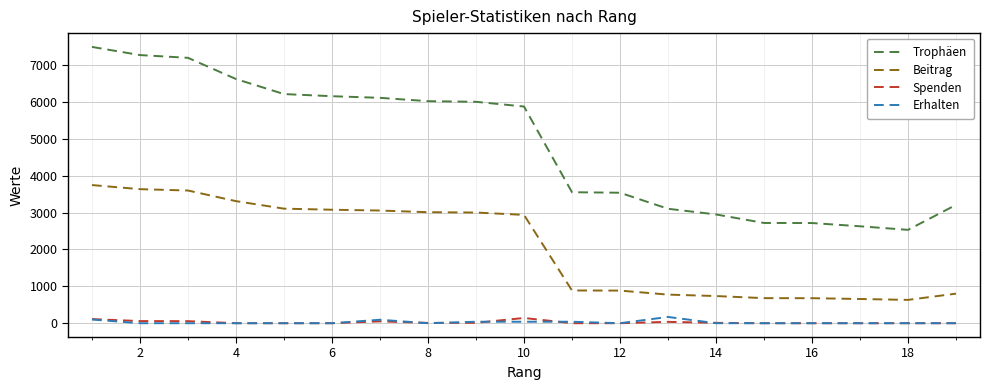

Which series has the largest range (max minus min)?

Trophäen